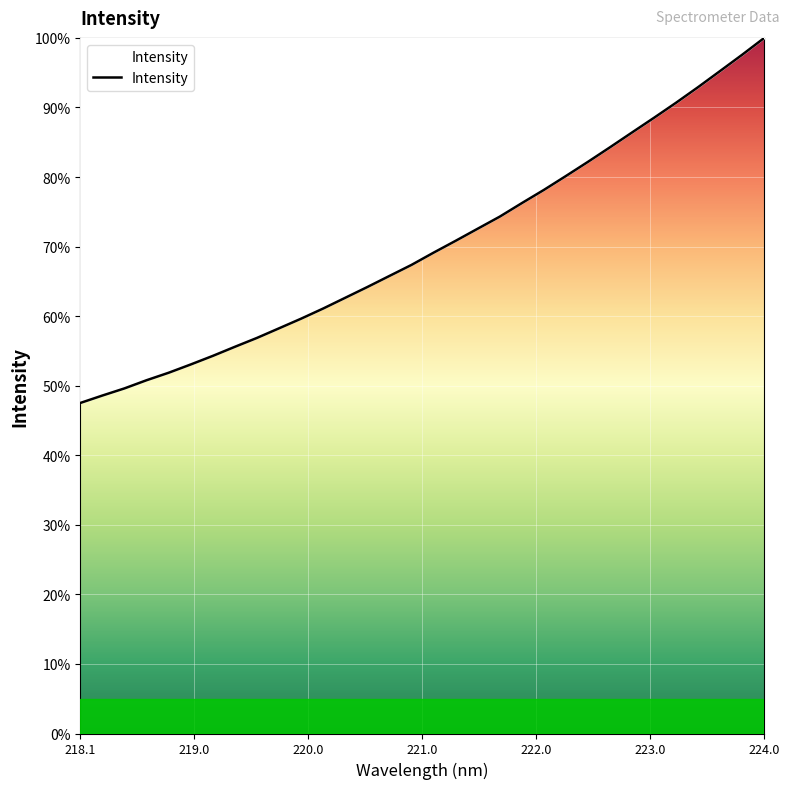

True or false: the data has more than 2 interior local peaks.

False